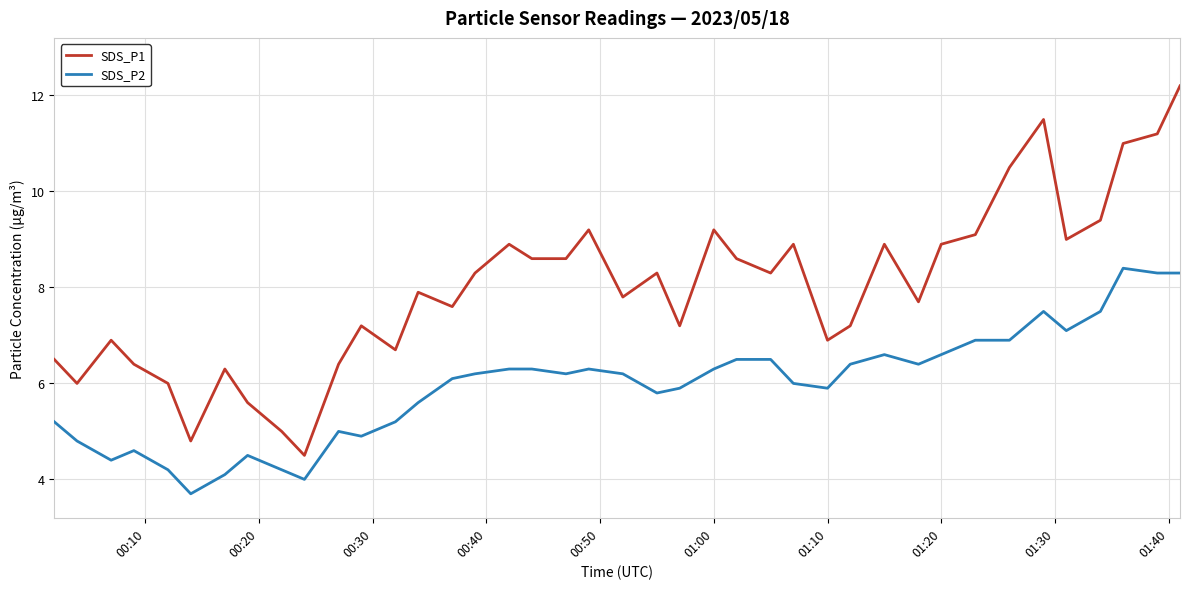

Does the chart display data point markers on the line(s)?

No